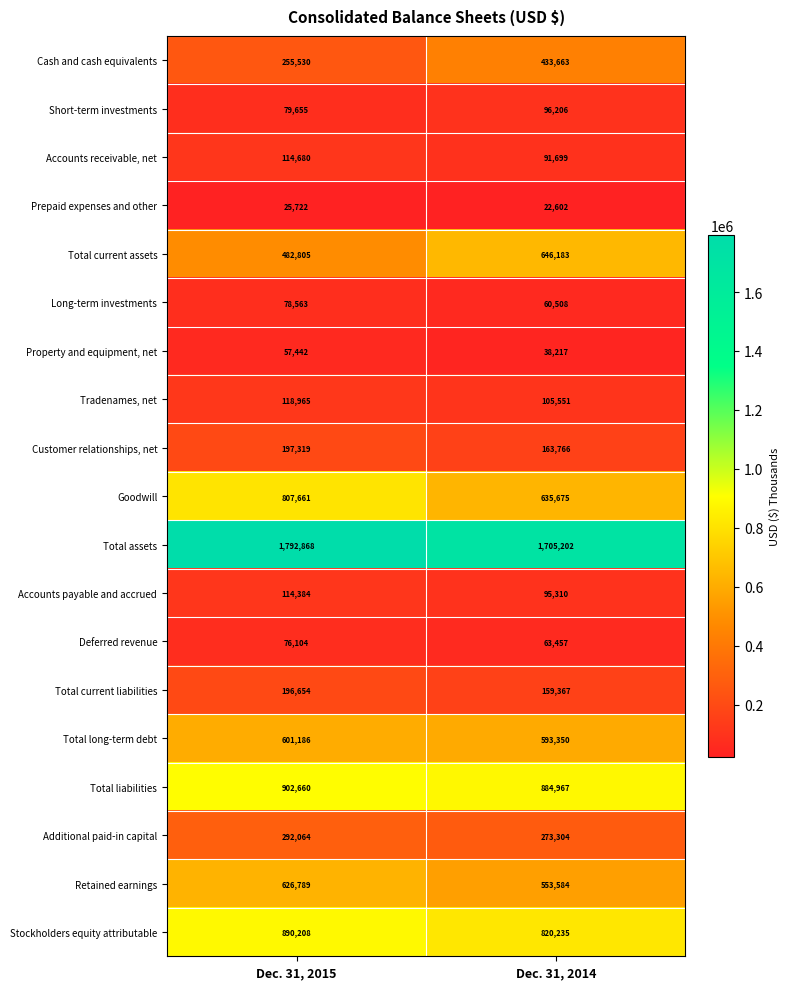

What is the sum of all Stockholders equity attributable values?

1710443